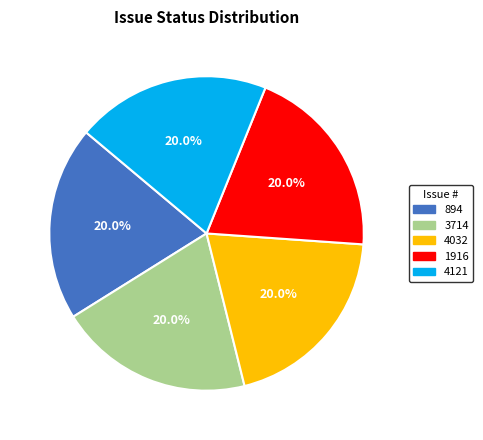

Is there a majority slice in this chart?

No